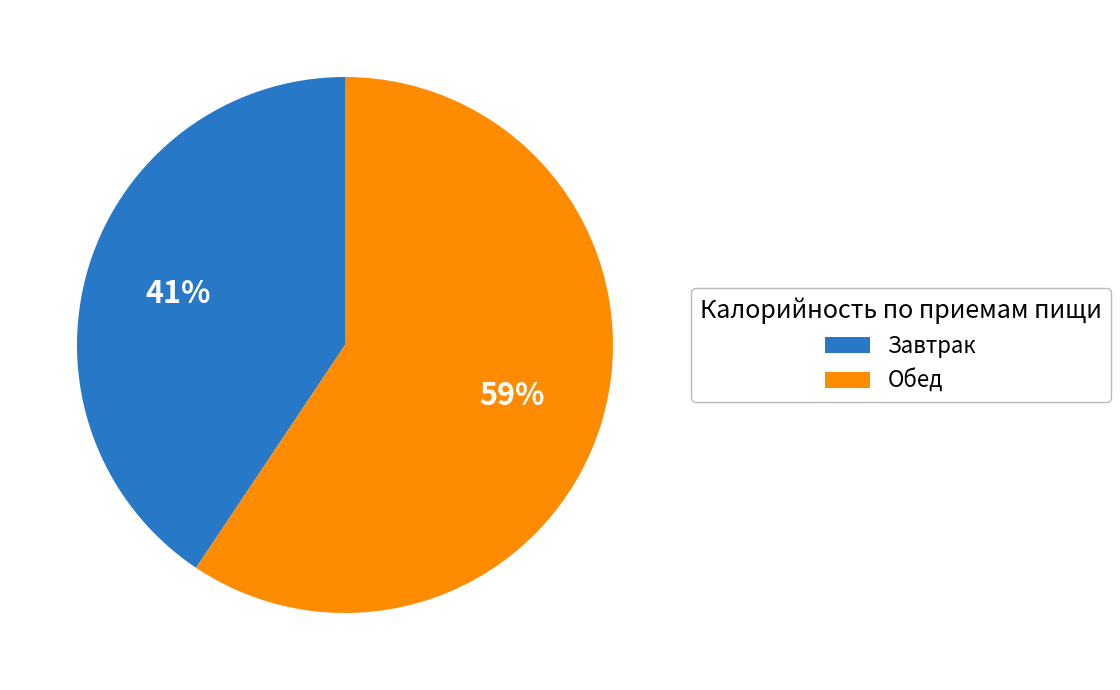

To the nearest percent, what is the average slice percentage?

50%